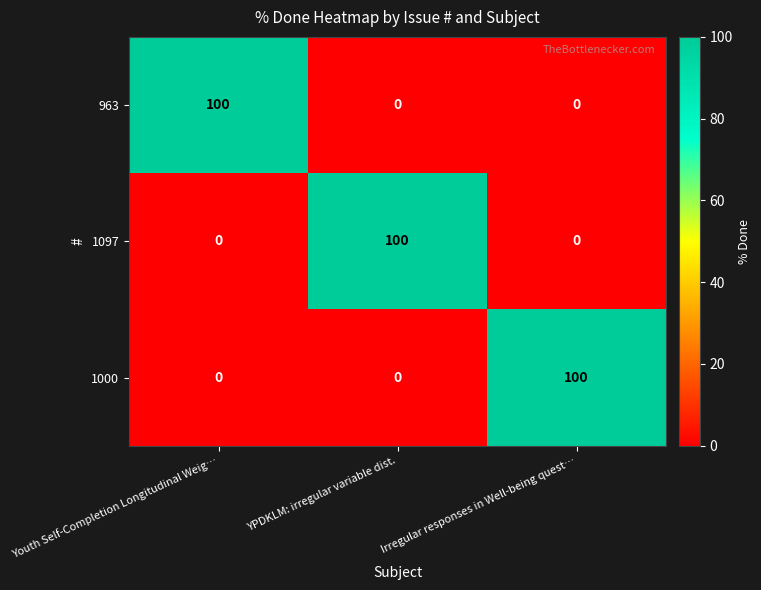

Count the 1097 values in the range 0 to 100.

3